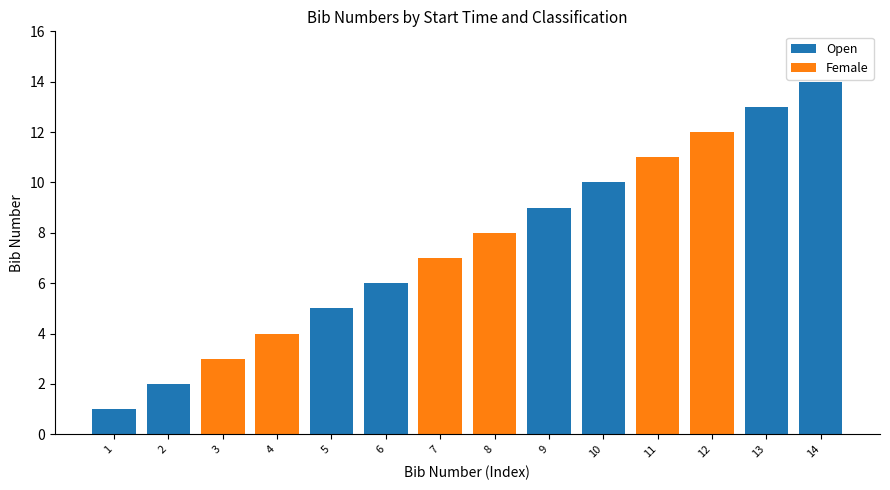

At which category does the chart reach its peak across all series?

14